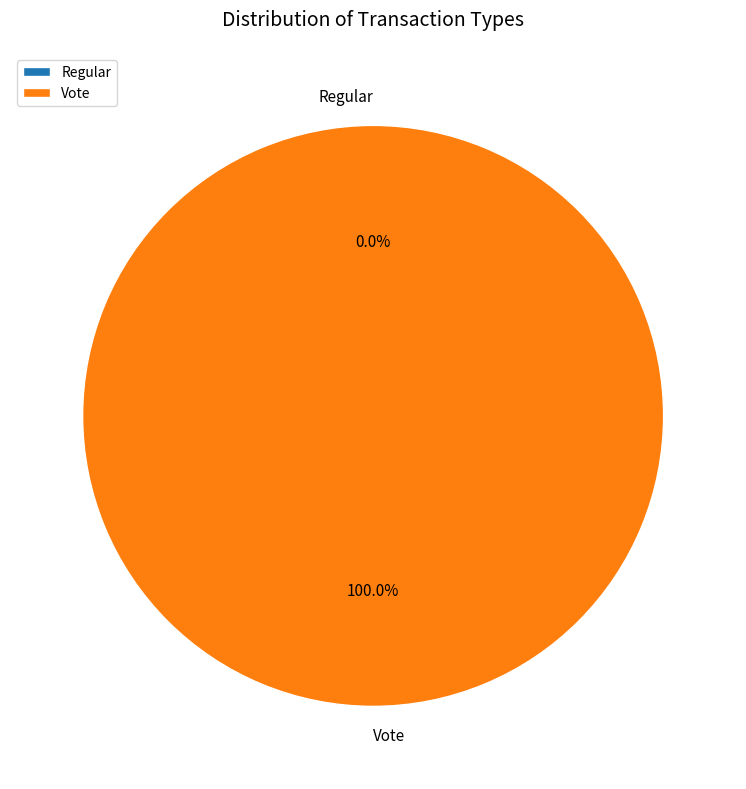

Count the number of slices in the pie.

2